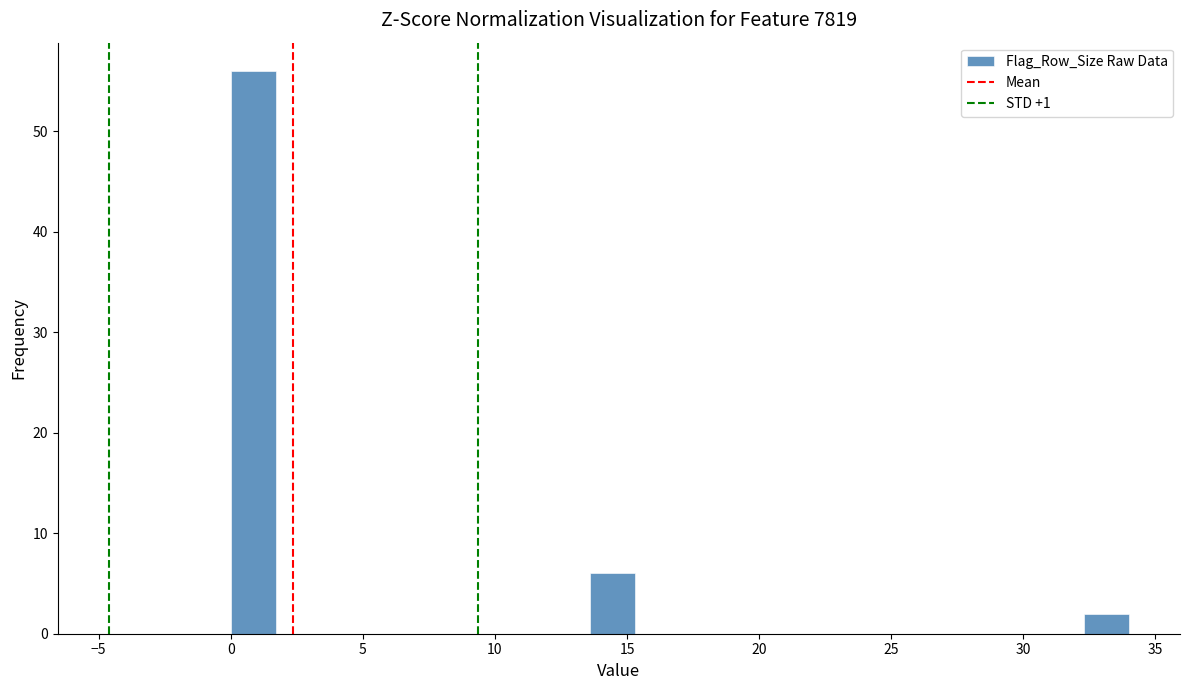

Read against the x-axis, roughly where is the centre of the tallest bar?

1.0